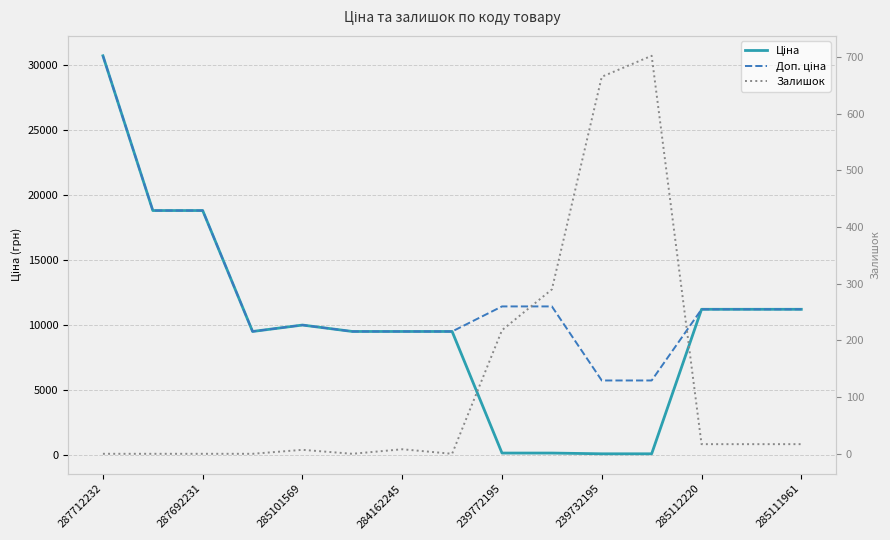

Which series has the largest total across all categories?

Доп. ціна